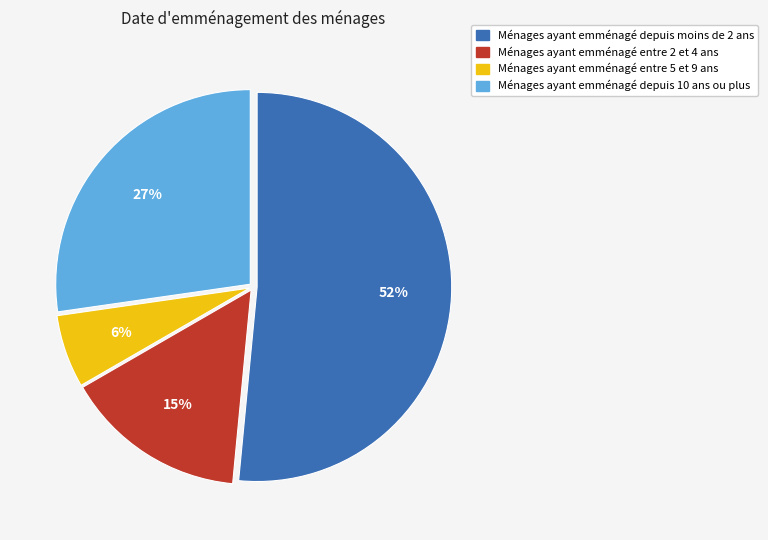

To the nearest percent, what is the average slice percentage?

25%